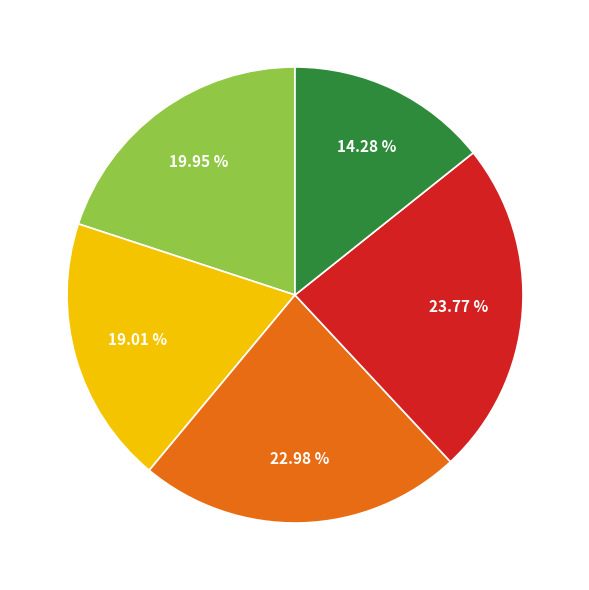

Is there a majority slice in this chart?

No